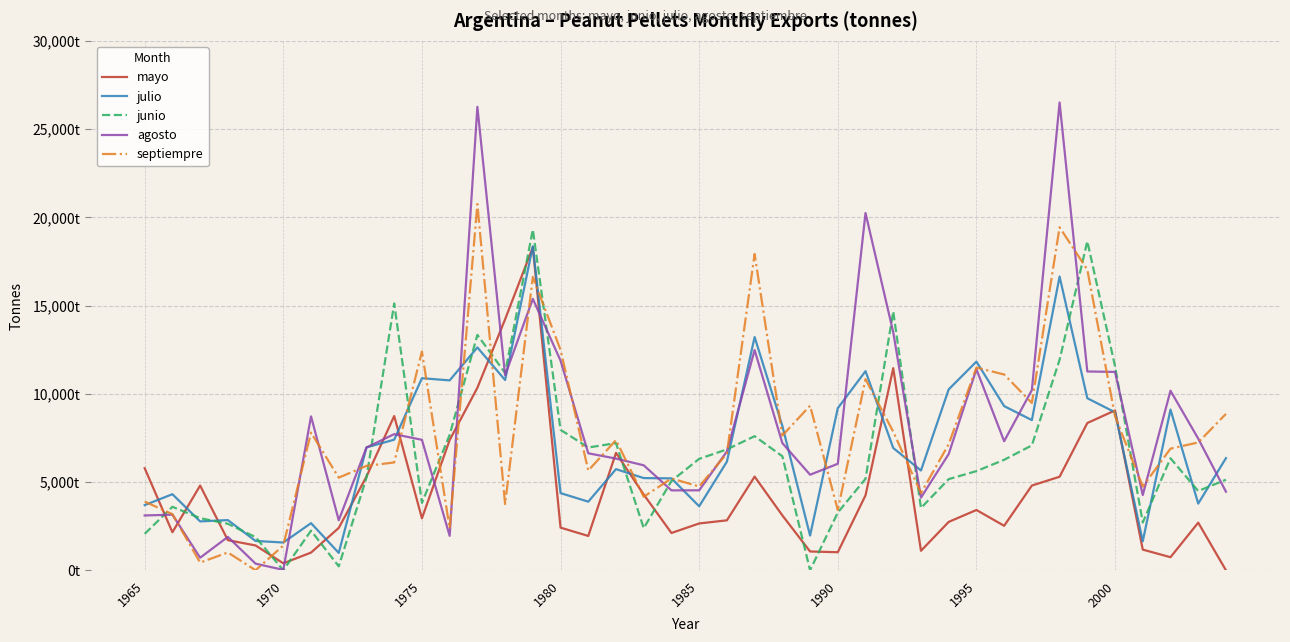

True or false: mayo has more than 1 interior local peaks.

True